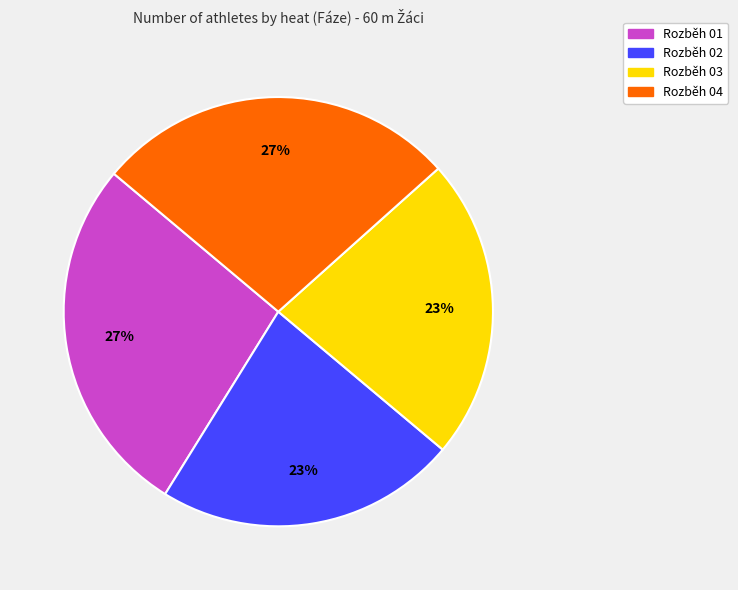

To the nearest percent, what is the combined percentage of Rozběh 04 and Rozběh 02?

50%